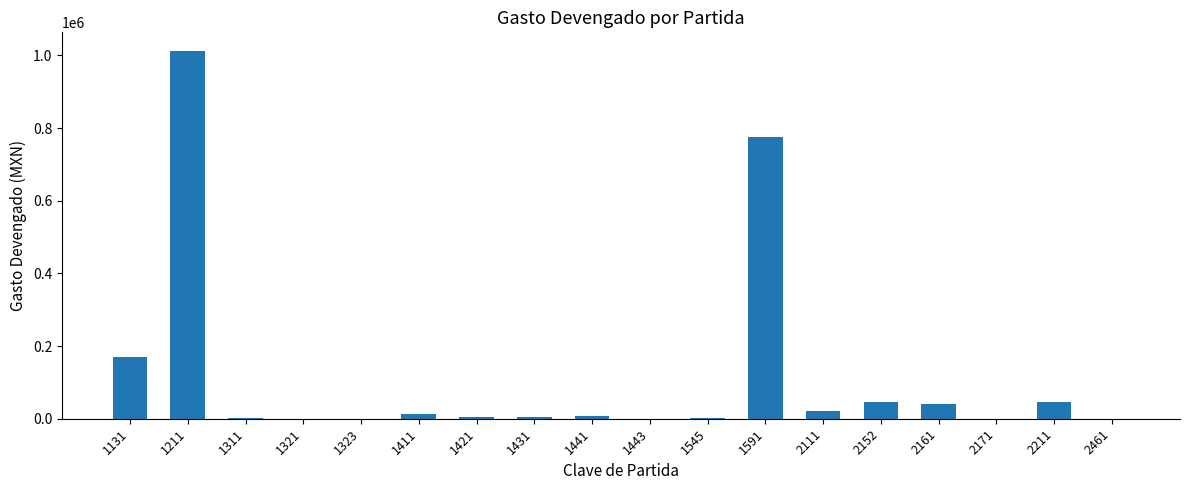

How many categories are shown in the chart?

18